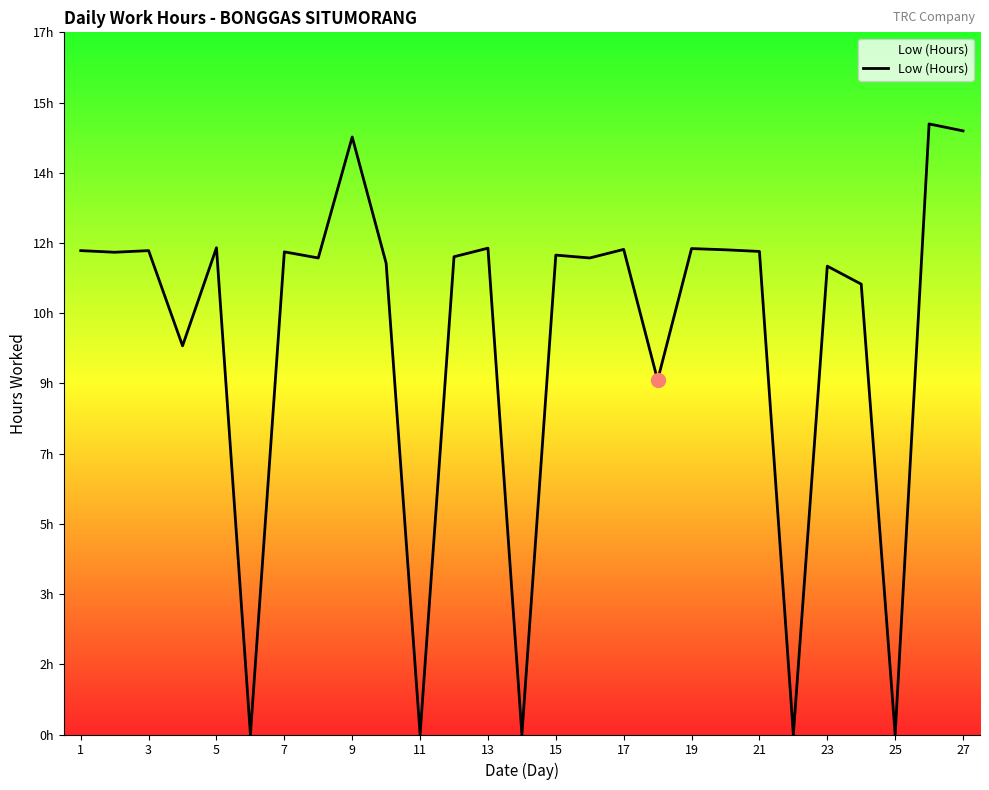

Reading left to right, what are all the values shown in this chart?

11.8	11.8	11.8	9.5	11.9	0.0	11.8	11.7	14.6	11.5	0.0	11.7	11.9	0.0	11.7	11.7	11.9	8.7	11.9	11.9	11.8	0.0	11.5	11.0	0.0	14.9	14.8